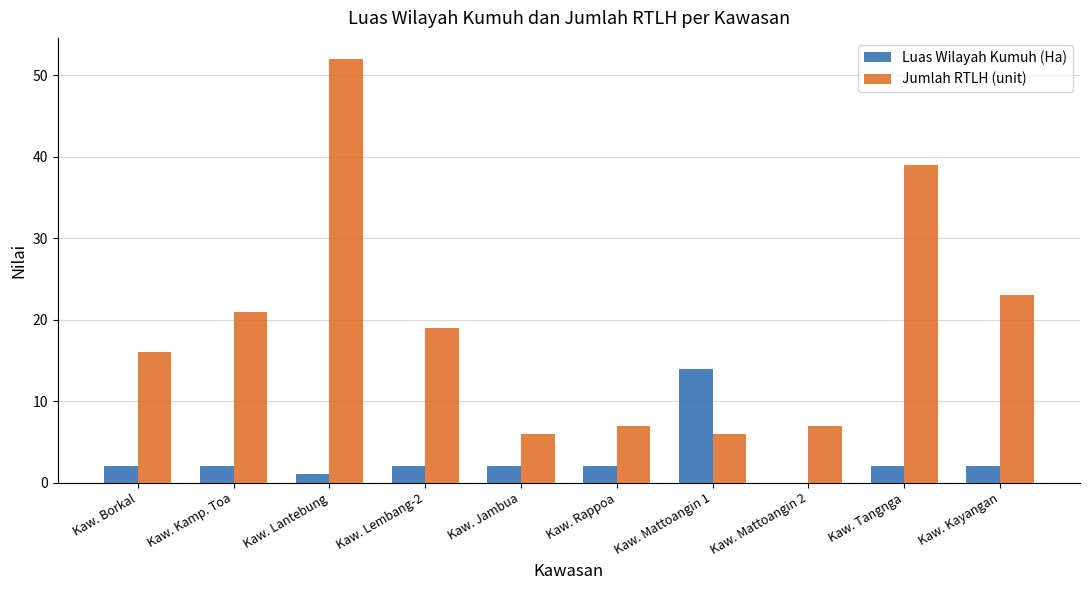

What is the spread (max minus min) of values at Kaw. Kamp. Toa?

19